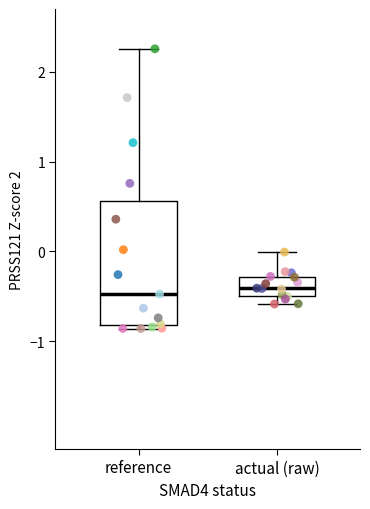

Which box is the tallest, from its lower edge to its upper edge?

reference